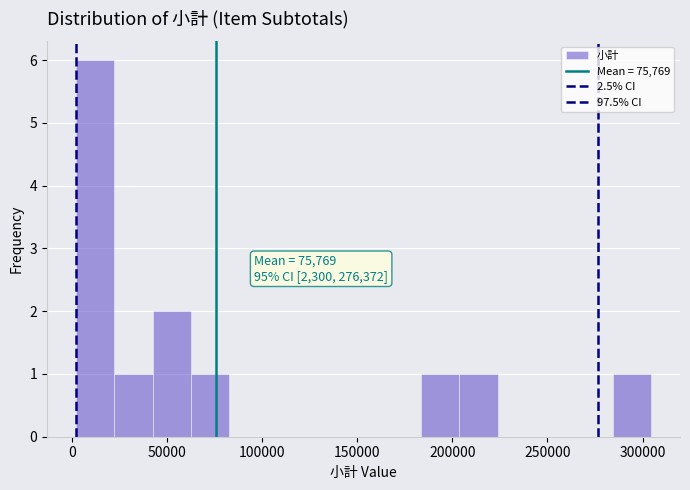

Over which range of the x-axis is the bar tallest?

0 to 20000